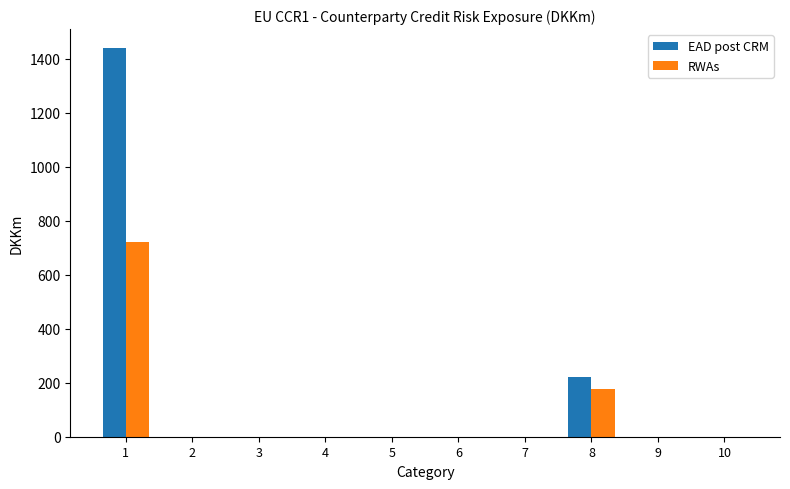

The EAD post CRM series shows 565.8 at 9. True or false?

False